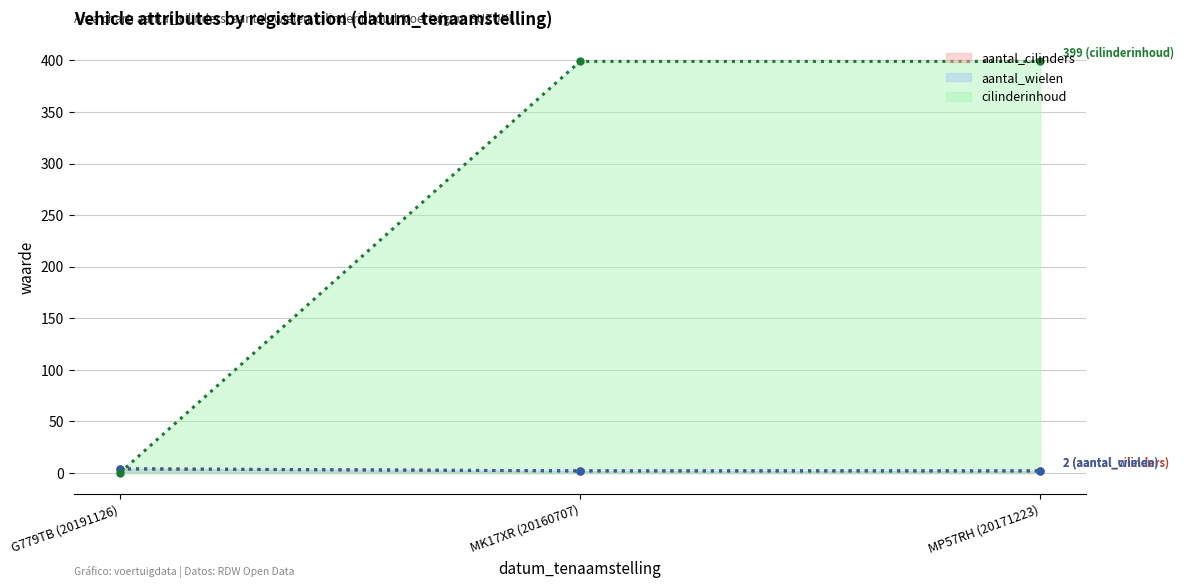

What is the difference between the cilinderinhoud (lijn) values at G779TB (20191126) and MK17XR (20160707)?

399